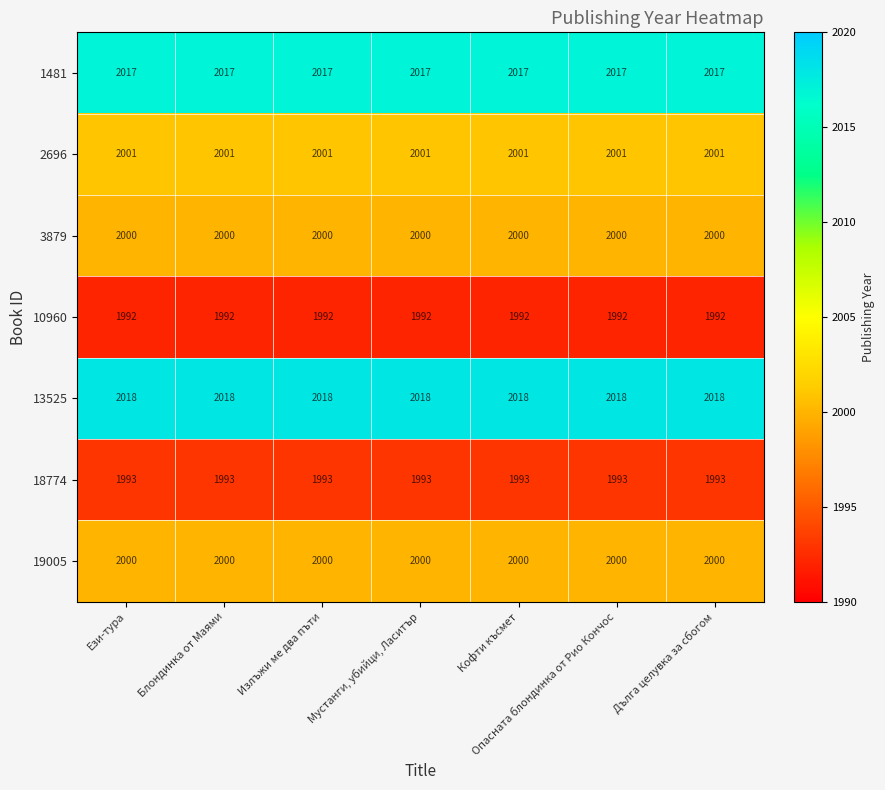

What is the minimum value shown in the chart?

1992